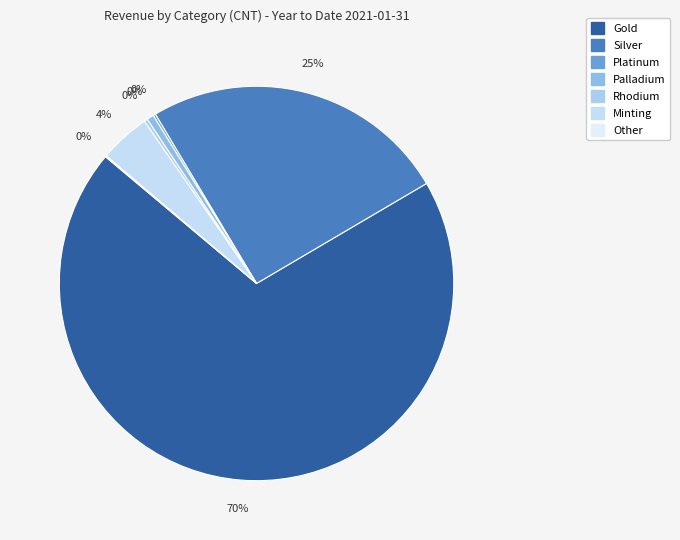

Which category accounts for the majority?

Gold